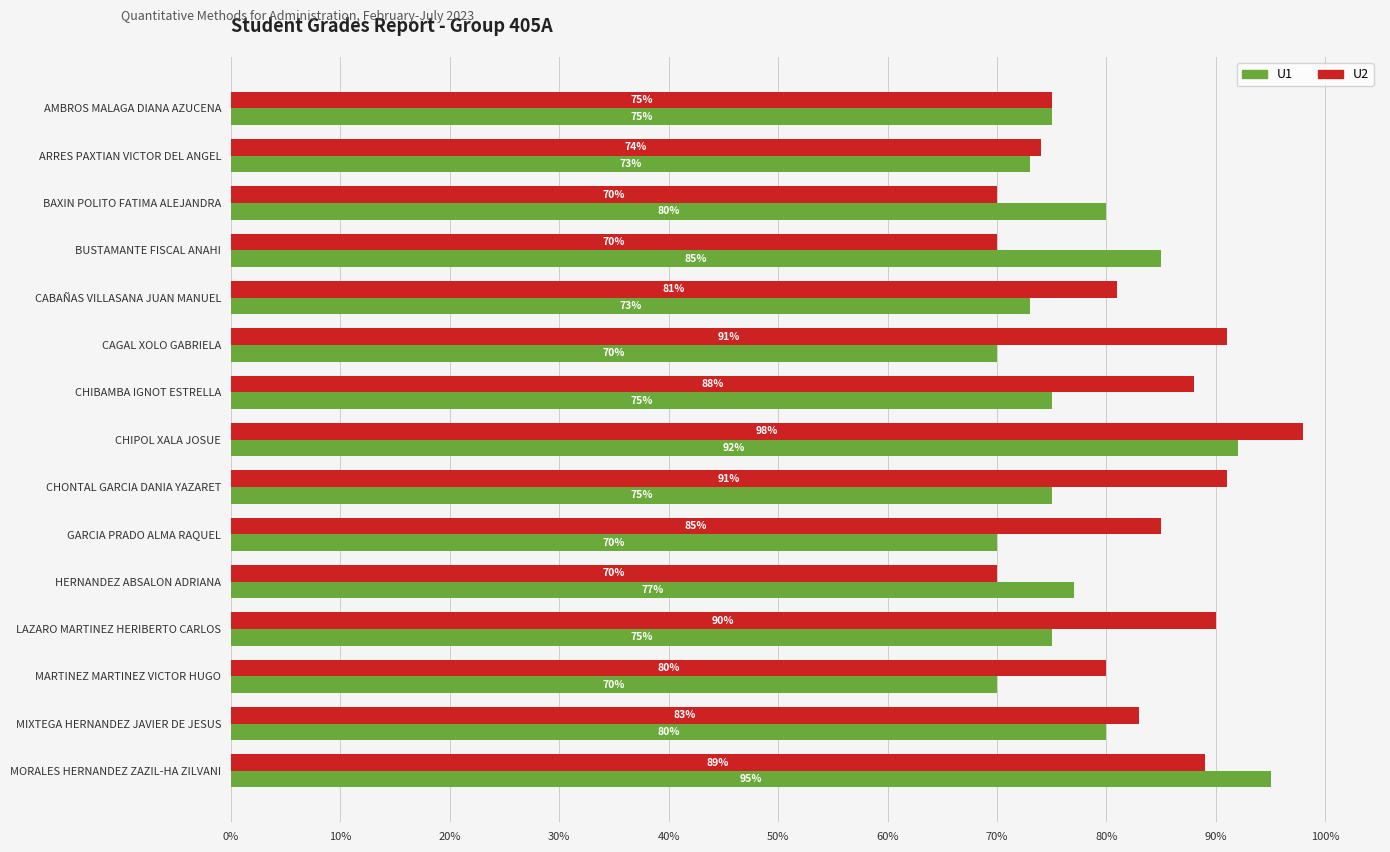

What is the sum of all U1 values?

11.7